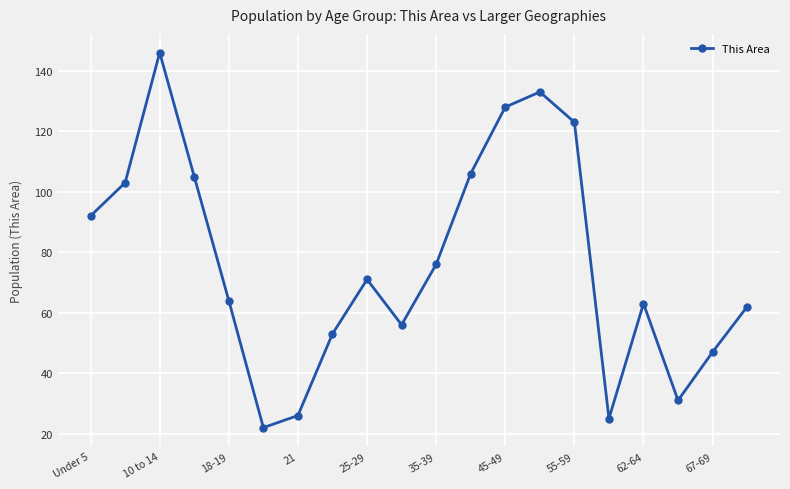

What is the minimum value shown in the chart?

22